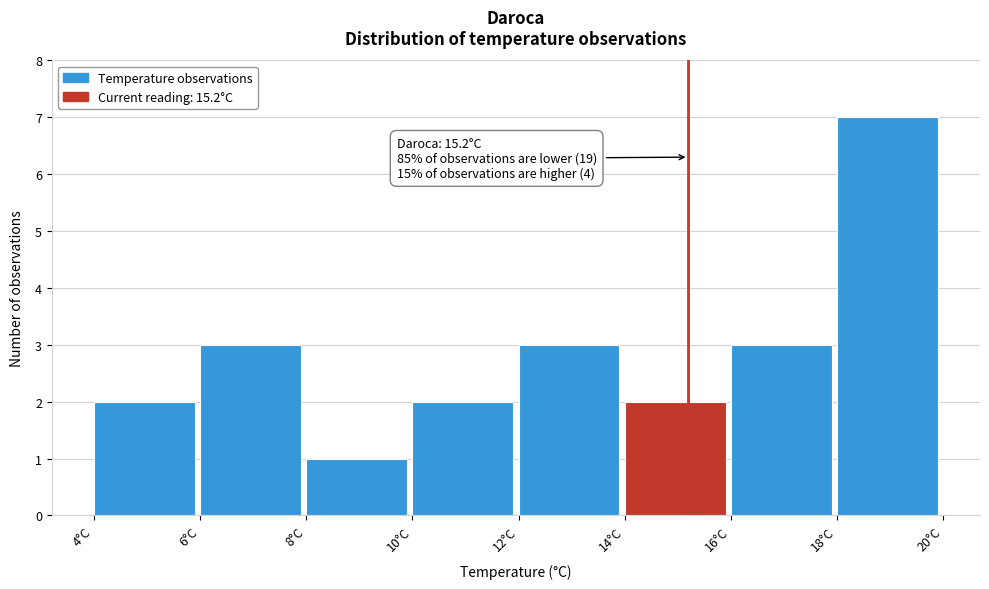

Over which range of the x-axis is the bar tallest?

18 to 20